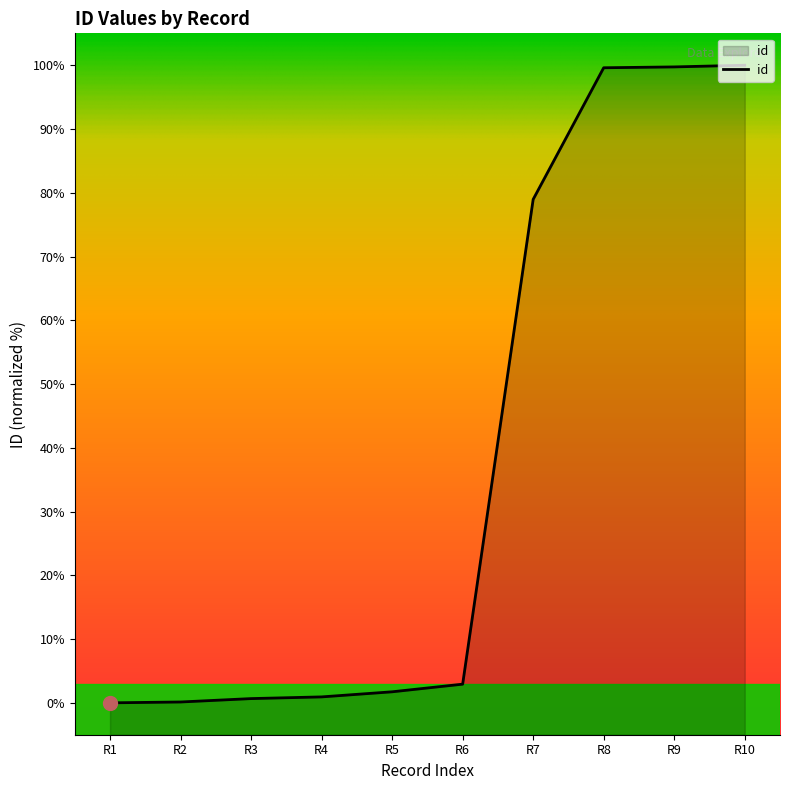

Does the chart have visible grid lines?

No